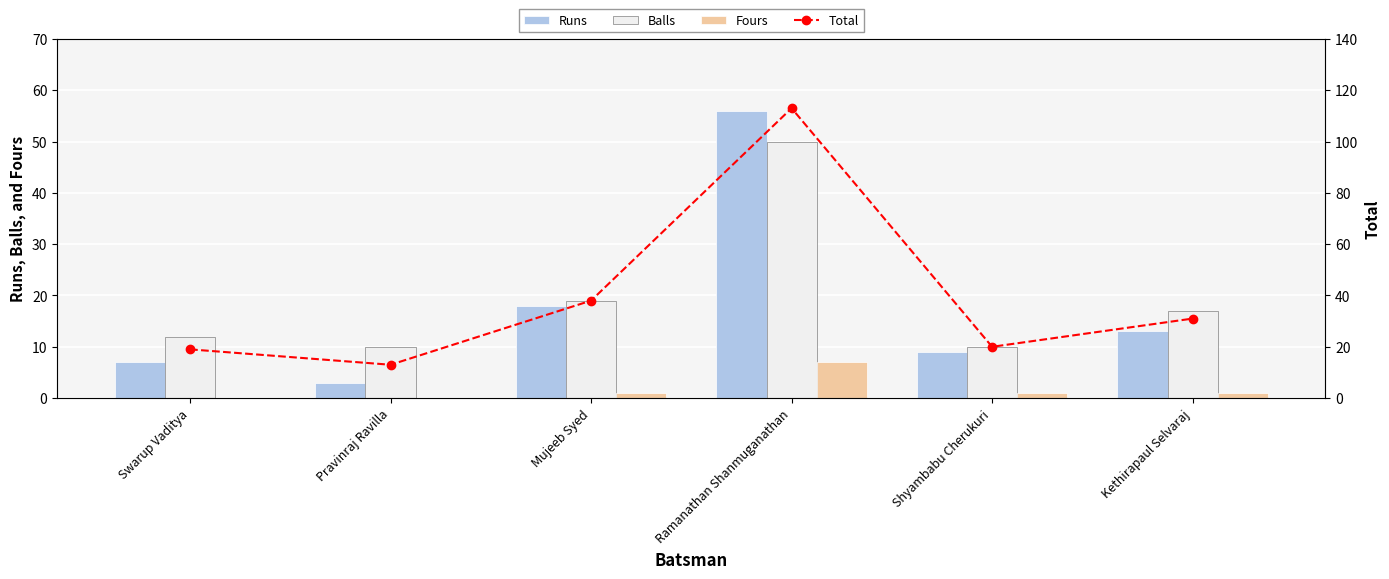

Where does the Fours series first go above 1?

Ramanathan Shanmuganathan